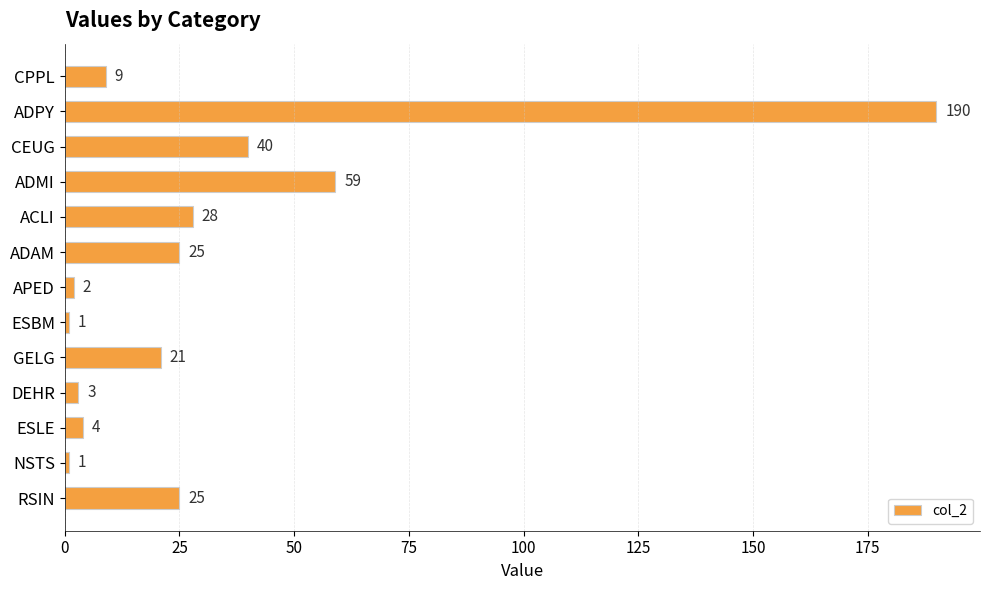

Are the bars horizontal?

Yes